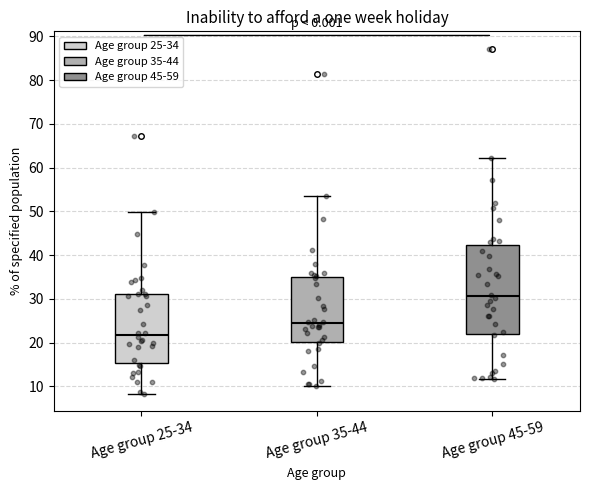

Reading left to right, transcribe this box plot: for each box, give where its median line is, the range the box spans, and where its two whiskers end, as read against the y-axis. The values are not printed on the chart, so give them approximately, as read against the axis.

Age group 25-34: median 22, box 15 to 31, whiskers 8 to 50
Age group 35-44: median 24, box 20 to 35, whiskers 10 to 54
Age group 45-59: median 31, box 22 to 42, whiskers 12 to 62